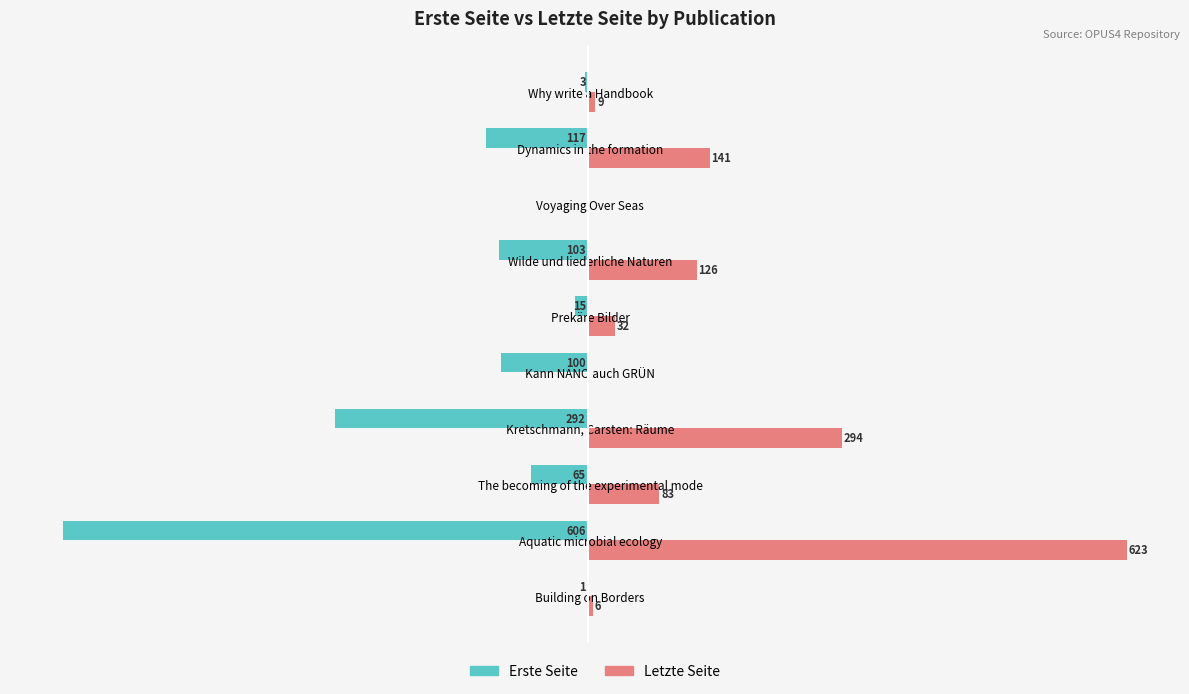

What are all the series names shown in the legend?

Erste Seite, Letzte Seite